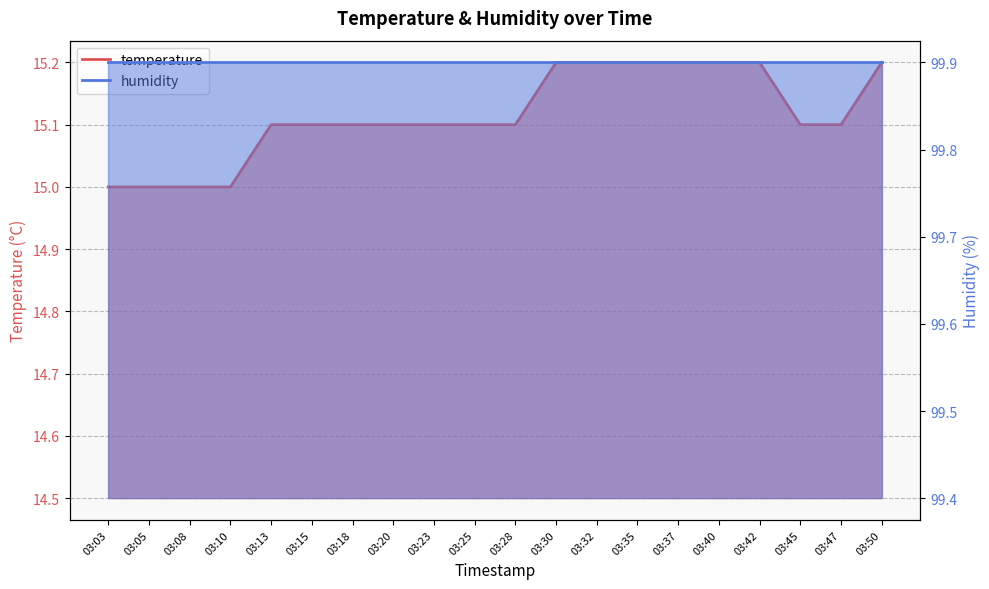

Which has a higher value, 03:05 or 03:20?

03:20